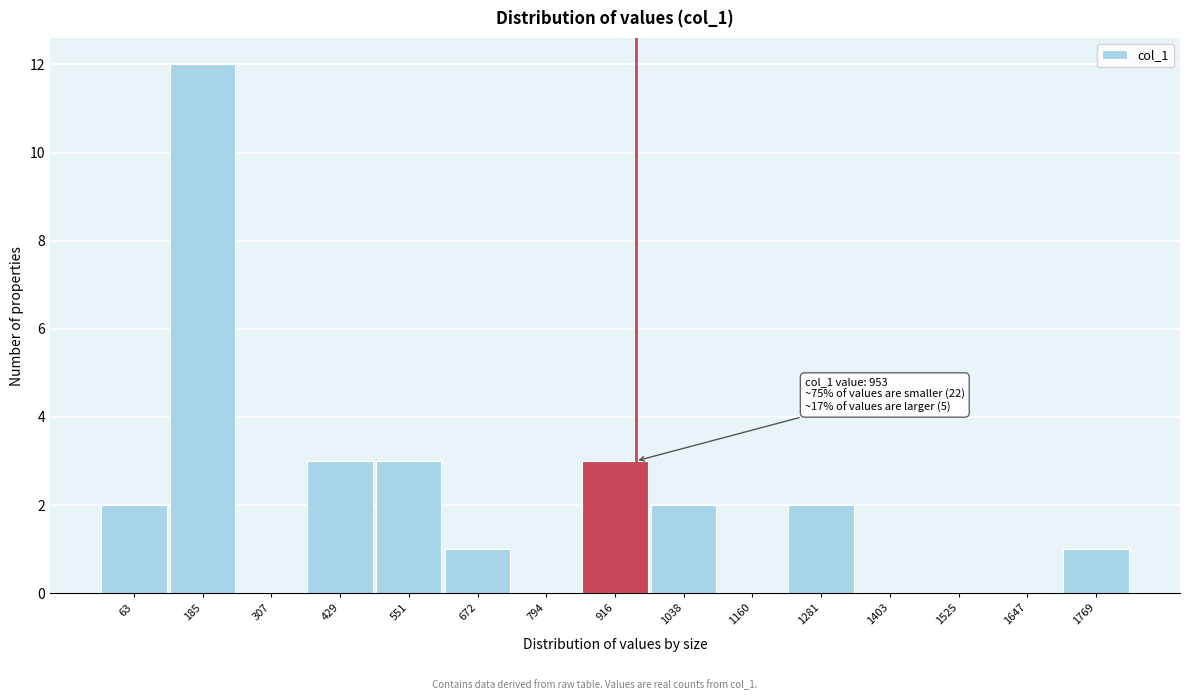

Which range on the x-axis has the tallest bar?

120 to 240